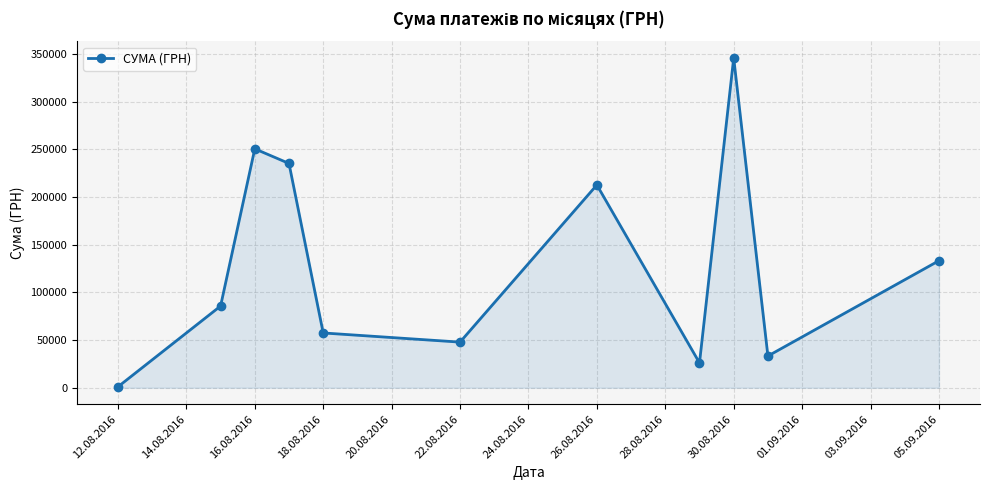

What is the greatest value displayed?

345687.3